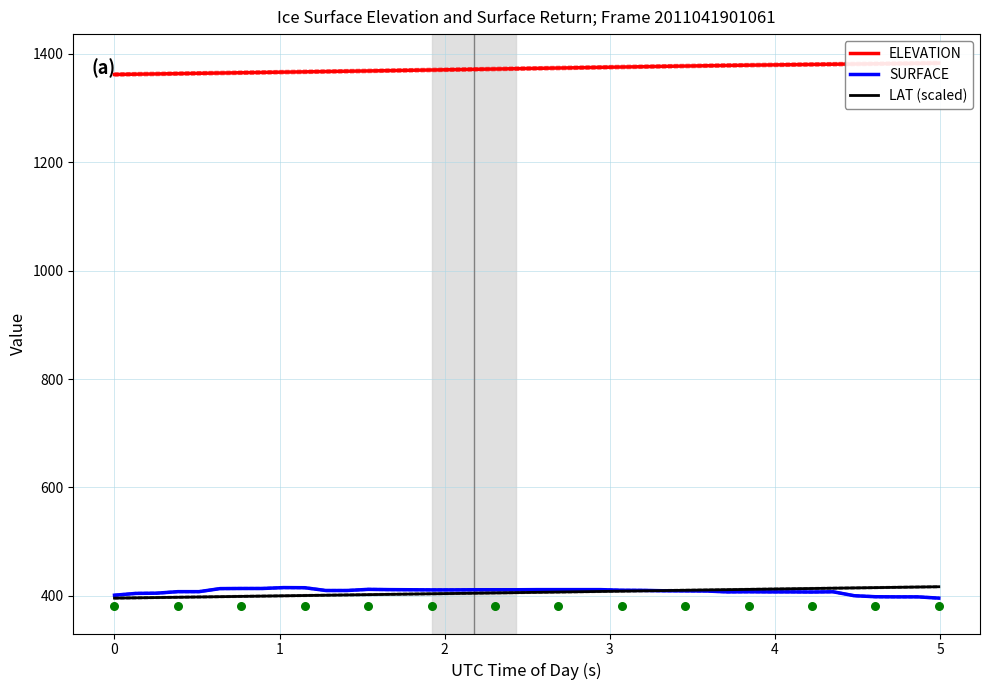

Which series contains the highest Y value?

ELEVATION